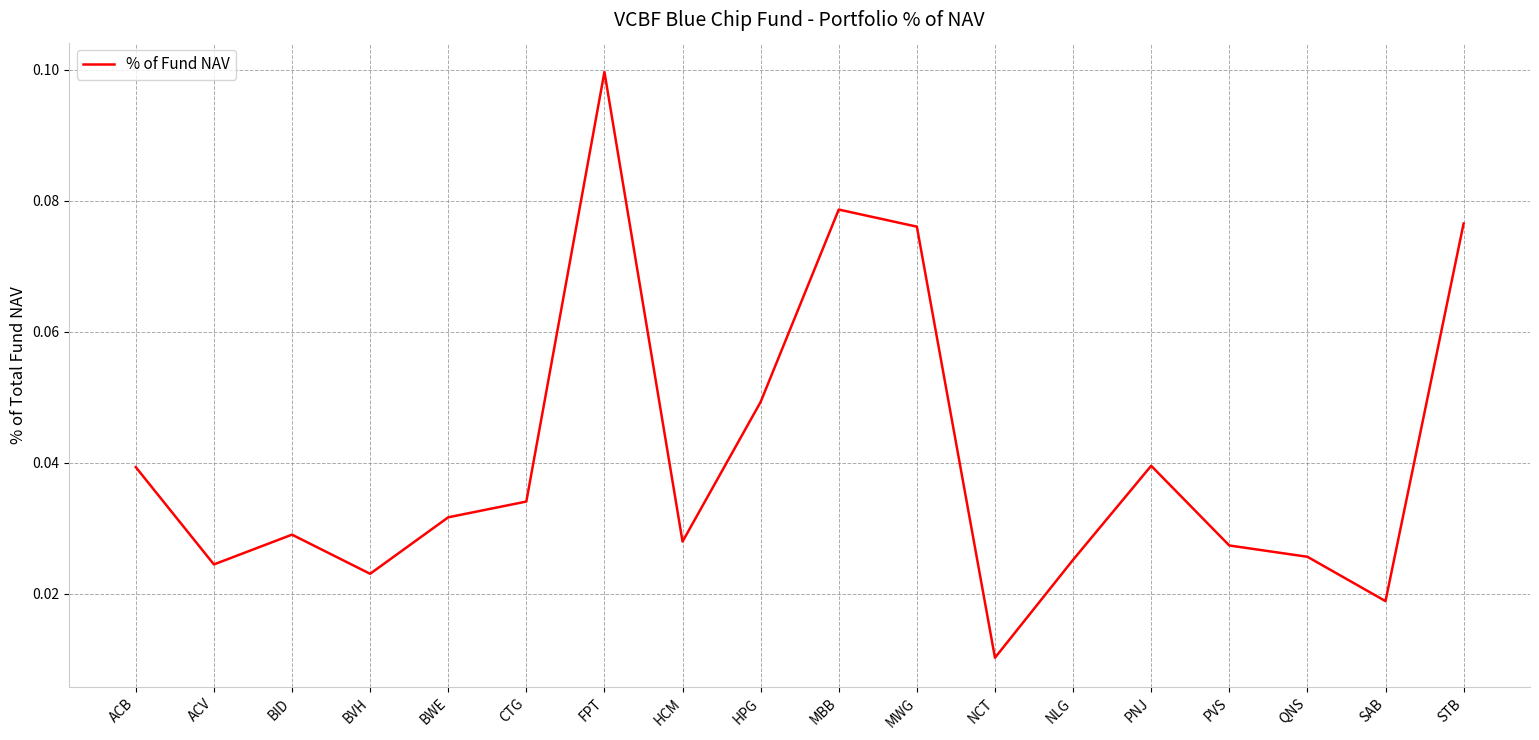

What position from the left is CTG?

6